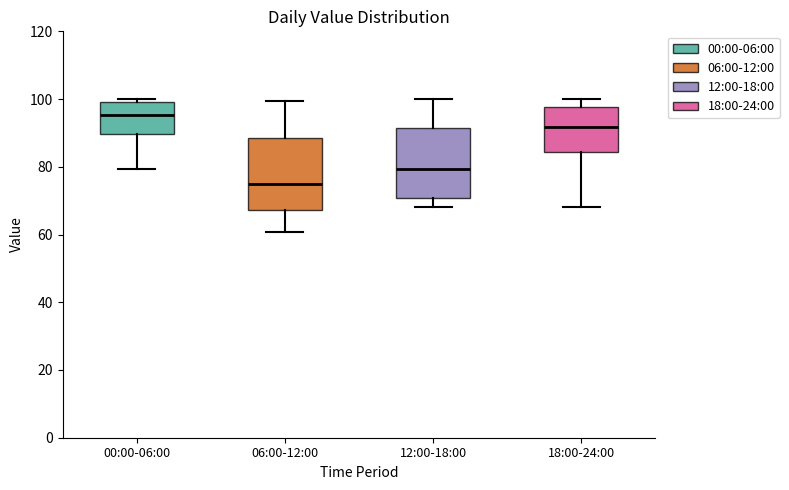

Where is the lower edge of the box for 12:00-18:00 on the y-axis? The values are not printed on the chart, so give them approximately, as read against the axis.

70